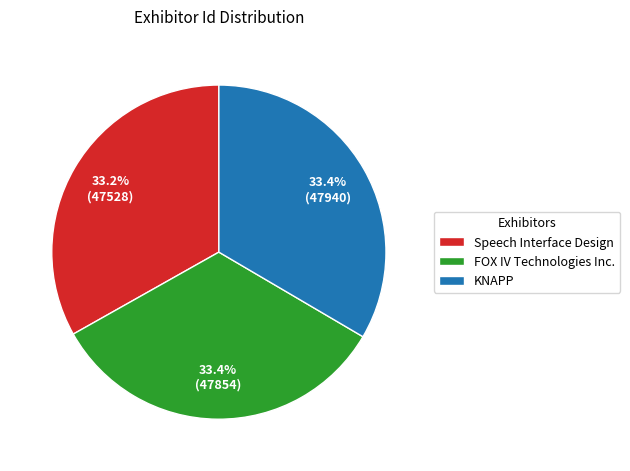

Is it true that KNAPP is 33% of the pie?

True